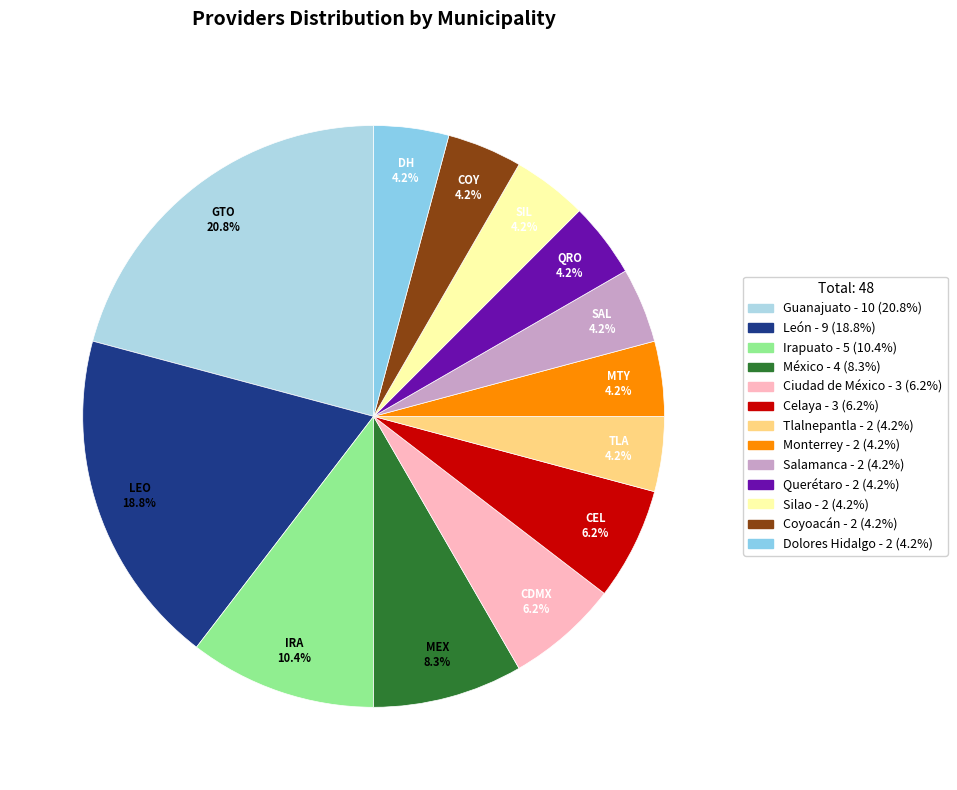

What is the total percentage of Querétaro and Dolores Hidalgo?

8.3%